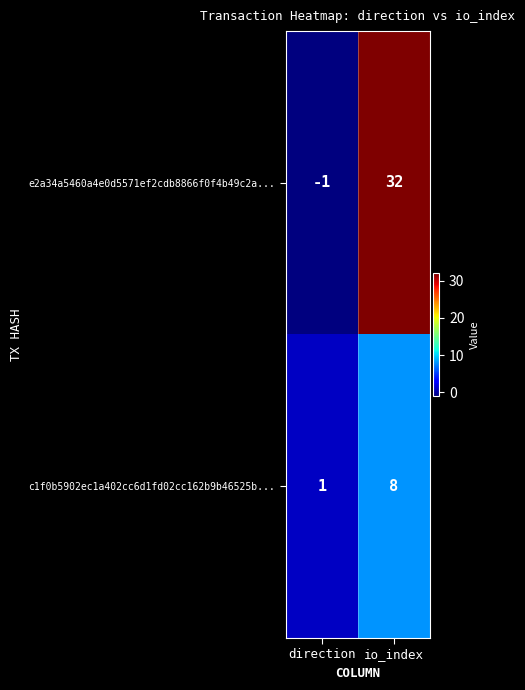

At which label is c1f0b5902ec1a402cc6d1fd02cc162b9b46525b... closest to 4?

direction